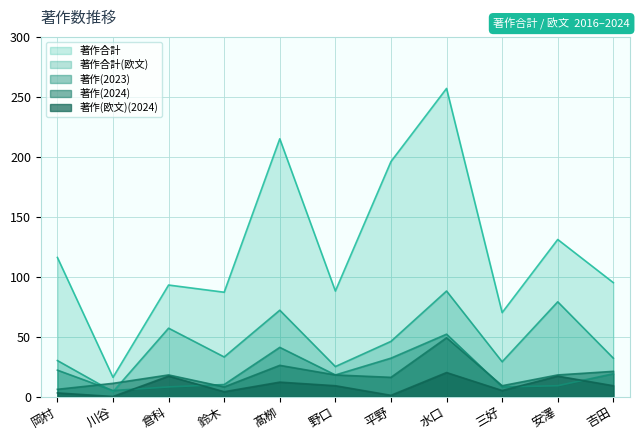

What value does the 著作(欧文)(2024) series have at 平野?

1